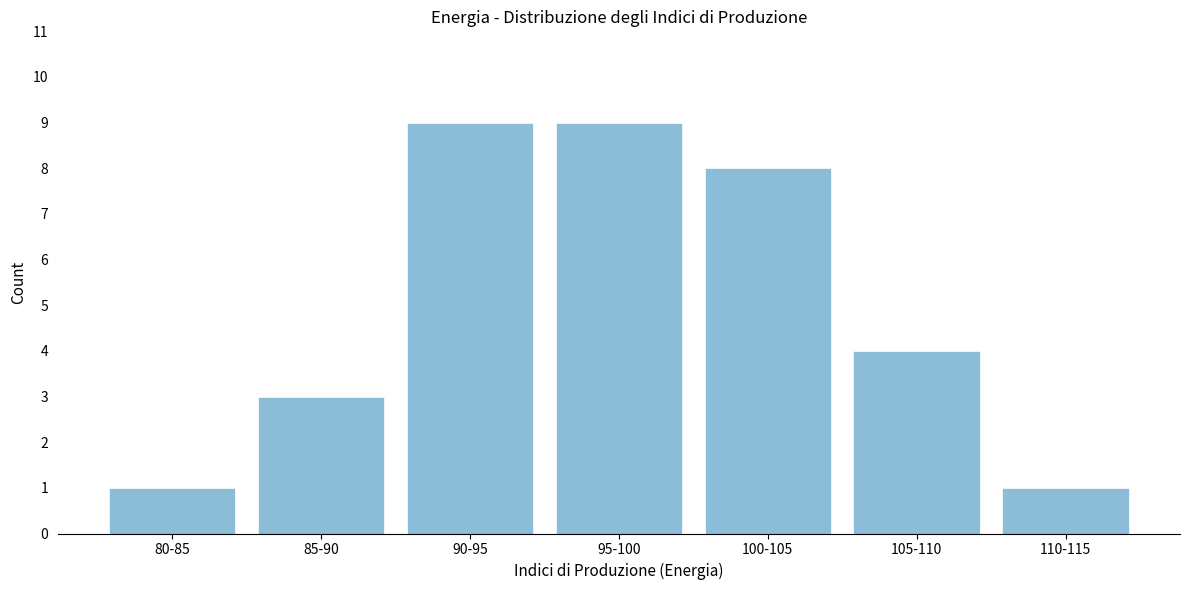

Reading left to right, extract all data points from this chart.

80-85=1	85-90=3	90-95=9	95-100=9	100-105=8	105-110=4	110-115=1